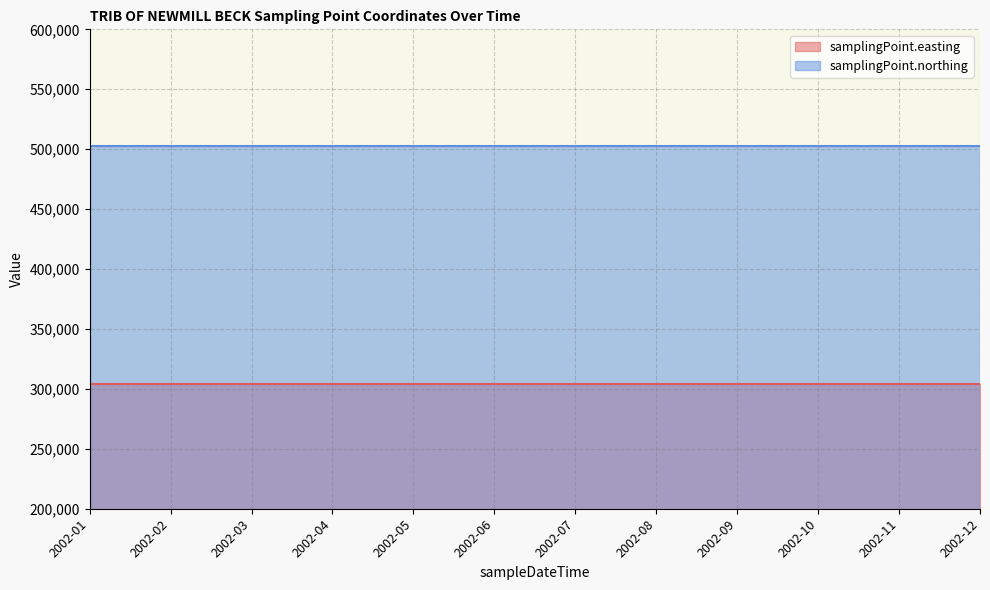

What is the sum of the samplingPoint.northing (line) values at 2002-03 and 2002-08?

1005294